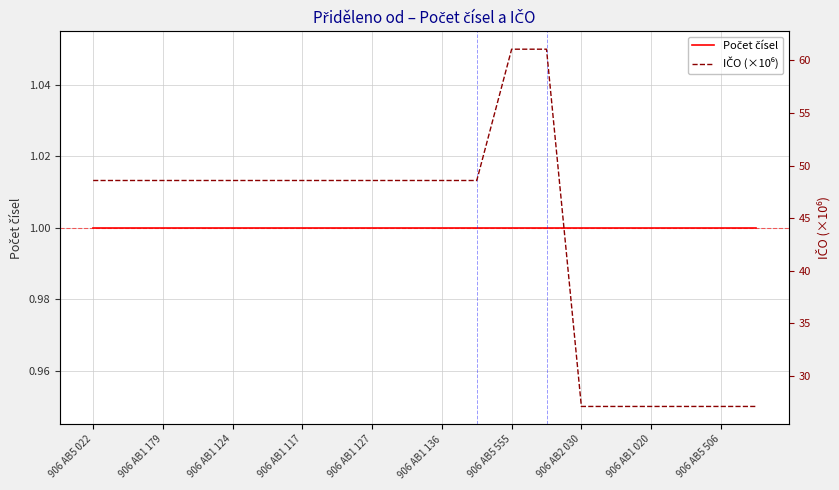

True or false: Počet čísel and IČO (×10⁶) intersect in this chart.

False